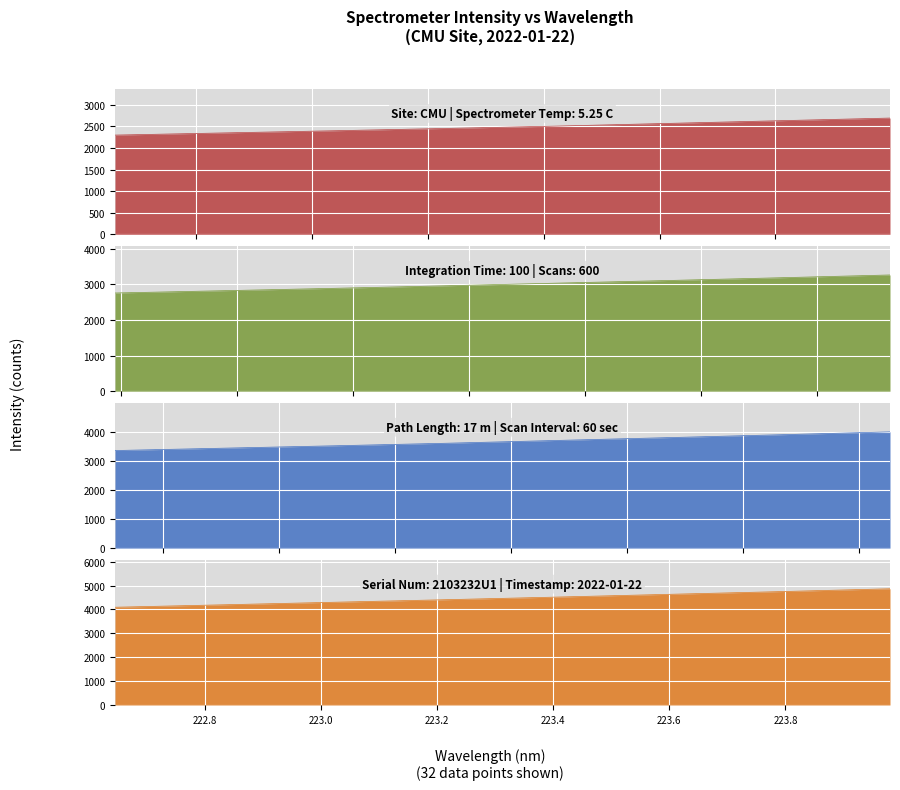

True or false: 218-224 nm and x_vals cross at least once.

False